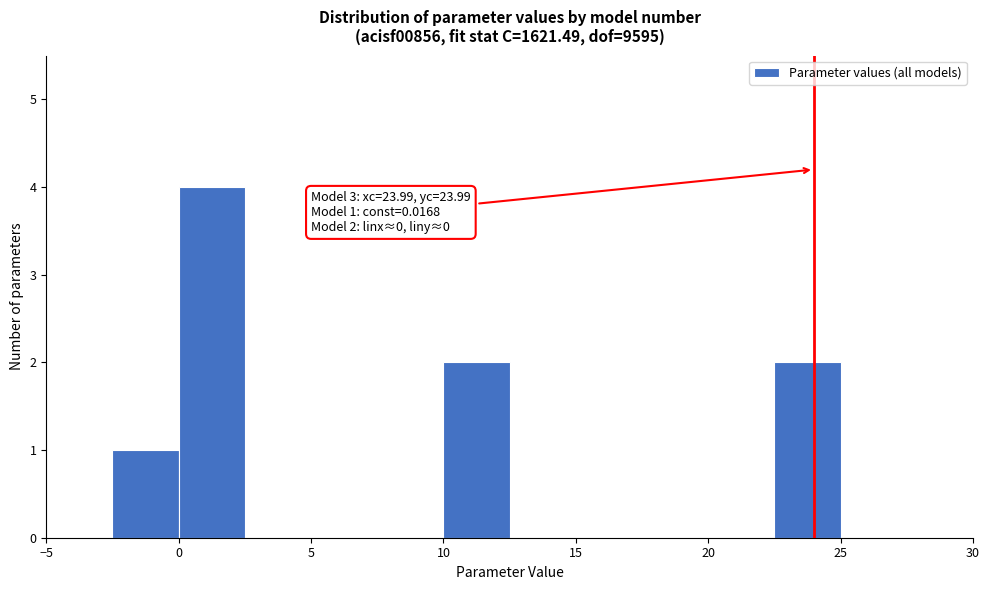

Over which range of the x-axis is the bar tallest?

0.0 to 2.5